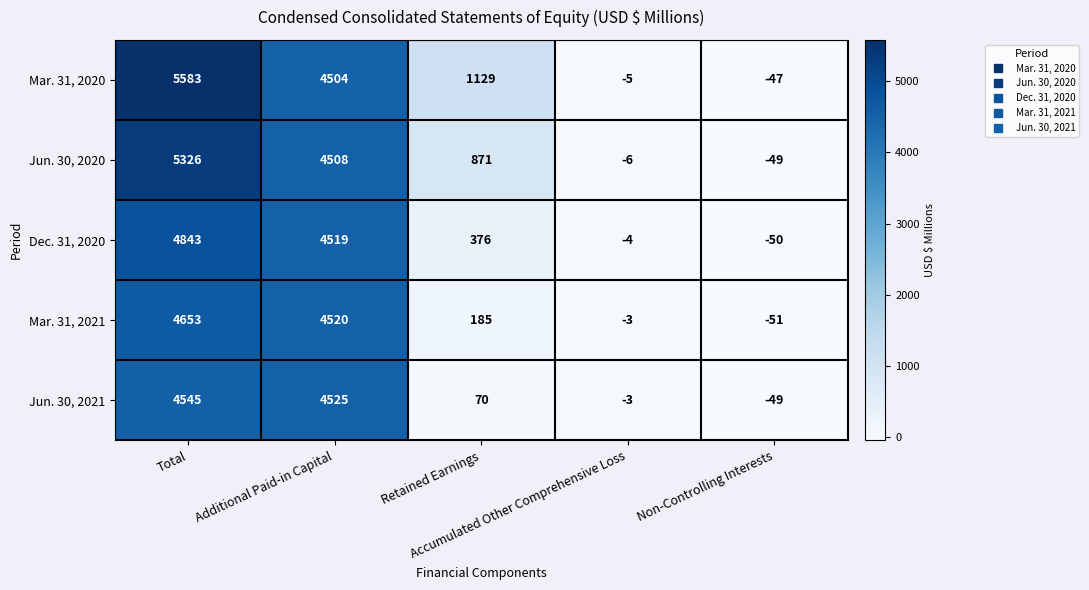

Which series has the widest spread of values?

Mar. 31, 2020